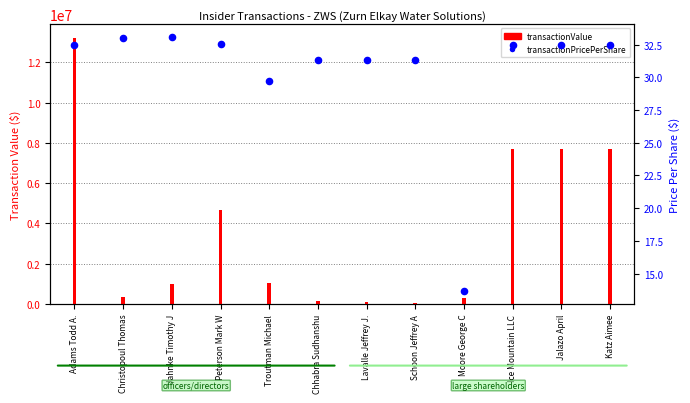

At which category is the sum across all series the highest?

Adams Todd A.